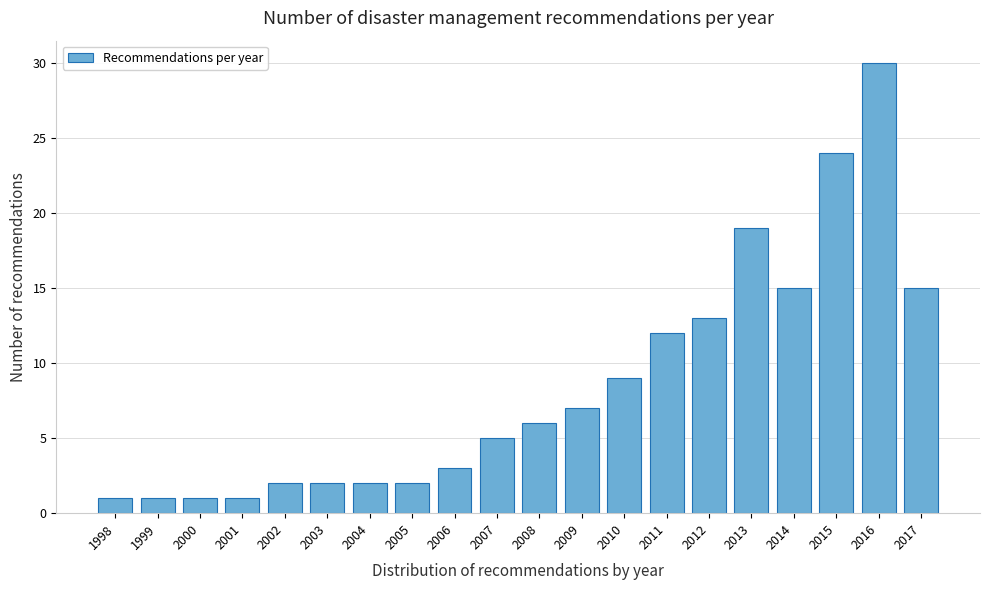

Reading left to right, what are all the values shown in this chart?

1	1	1	1	2	2	2	2	3	5	6	7	9	12	13	19	15	24	30	15